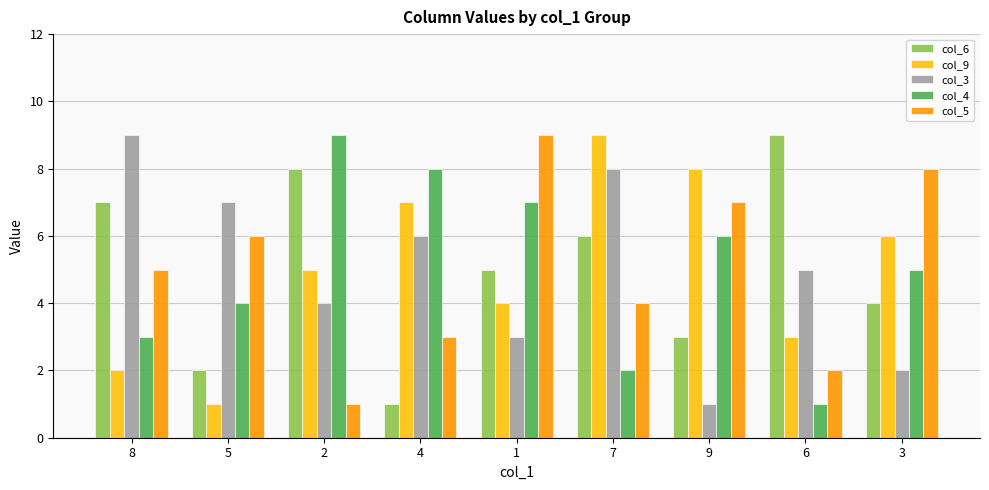

What is the label of the 7th bar from the left?

9